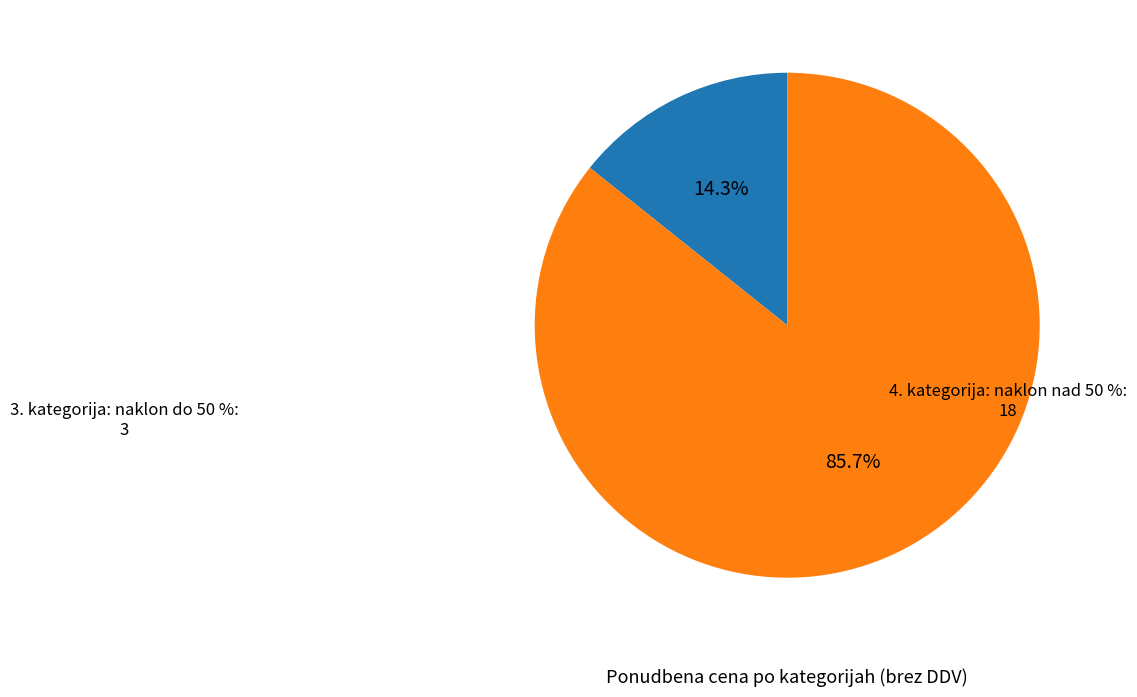

What is the smallest slice in the pie chart?

3. kategorija: naklon do 50 %